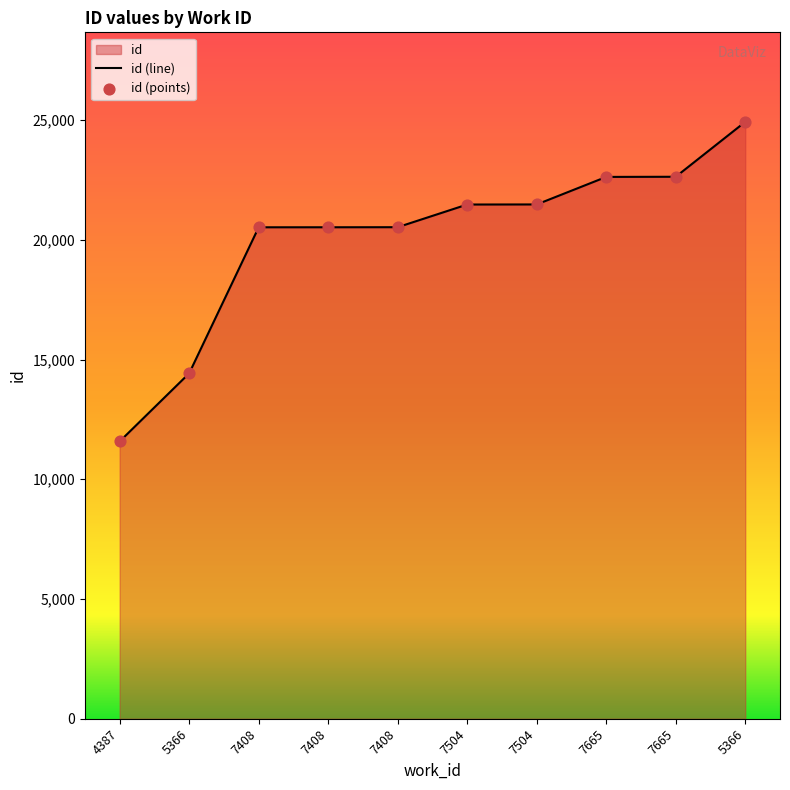

What is the ratio of the value at 7504 to the value at 7665?

0.9